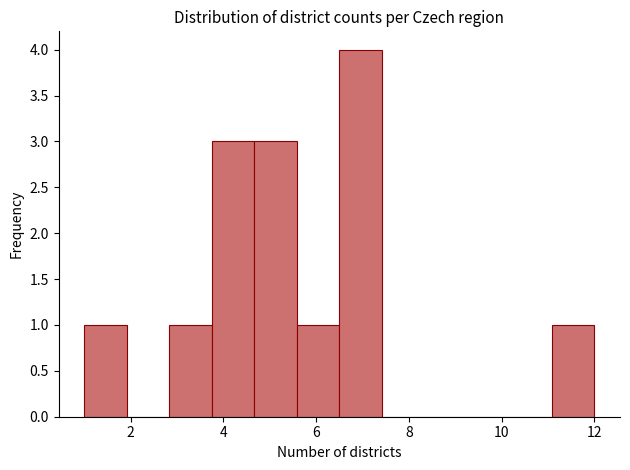

Reading left to right, transcribe this chart: for each bar, give the range it covers on the x-axis and its height. Neither the bar edges nor the heights are printed on the chart, so give them approximately, as read against the axes.

1.0 to 2.0: 1
2.0 to 2.8: 0
2.8 to 3.8: 1
3.8 to 4.6: 3
4.6 to 5.6: 3
5.6 to 6.6: 1
6.6 to 7.4: 4
7.4 to 8.4: 0
8.4 to 9.2: 0
9.2 to 10.2: 0
10.2 to 11.0: 0
11.0 to 12.0: 1